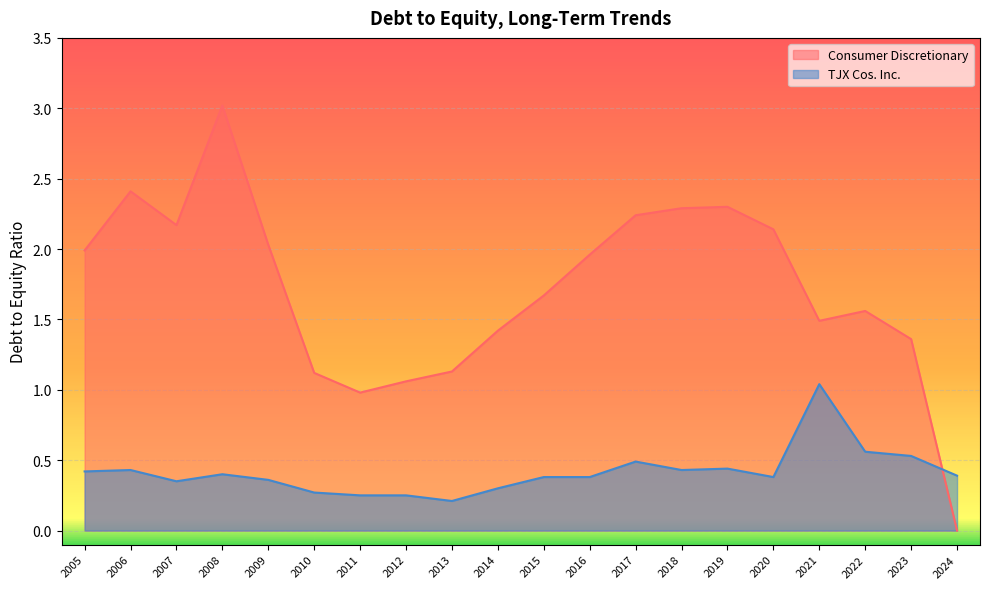

Rank the series by their average value, from lowest to highest.

TJX Cos. Inc., Consumer Discretionary